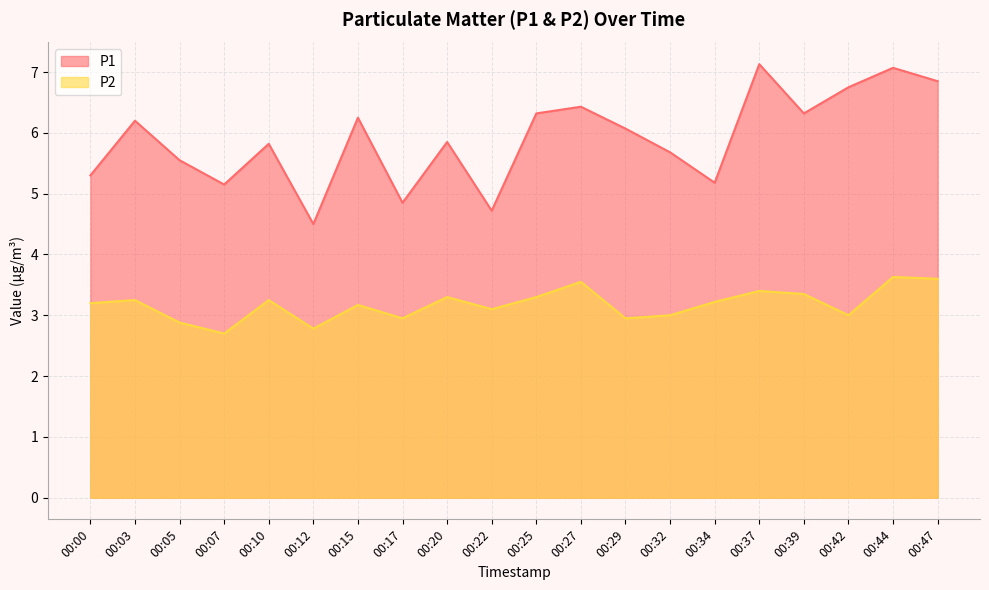

Reading left to right, list all the values displayed in this chart.

P1: 5.3	6.2	5.5	5.2	5.8	4.5	6.2	4.8	5.8	4.7	6.3	6.4	6.1	5.7	5.2	7.1	6.3	6.8	7.1	6.8
P2: 3.2	3.2	2.9	2.7	3.2	2.8	3.2	3.0	3.3	3.1	3.3	3.5	3.0	3.0	3.2	3.4	3.4	3.0	3.6	3.6